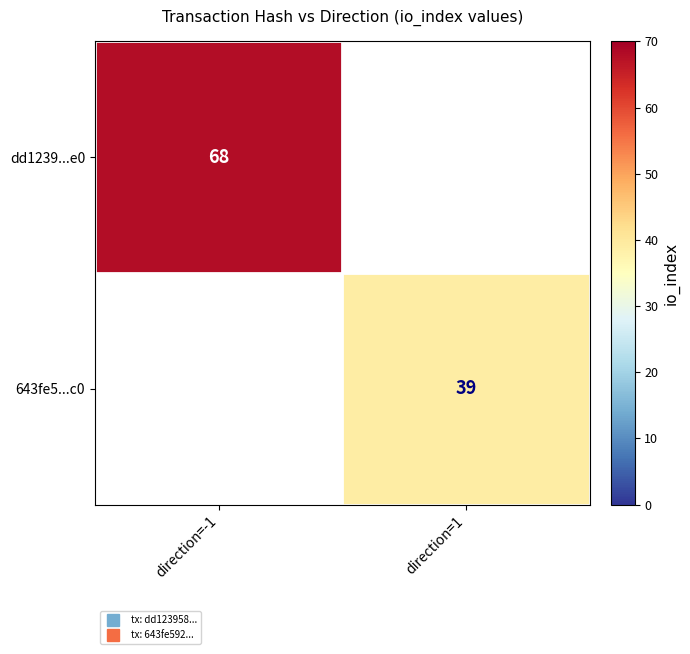

Is the value of dd1239...e0 at direction=1 greater than the value of 643fe5...c0 at direction=-1?

No